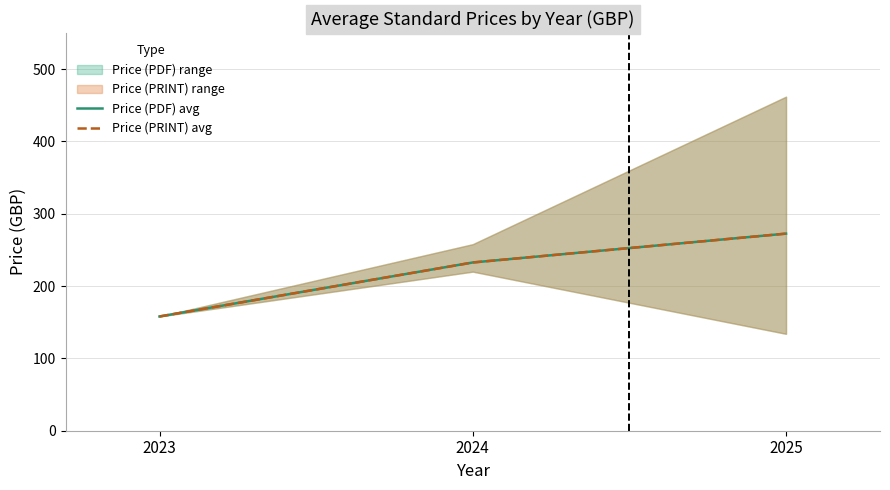

Reading left to right, what are all the values shown in this chart?

Price (PDF) avg: 2023=158.0	2024=232.7	2025=272.6
Price (PRINT) avg: 2023=158.0	2024=232.7	2025=272.6